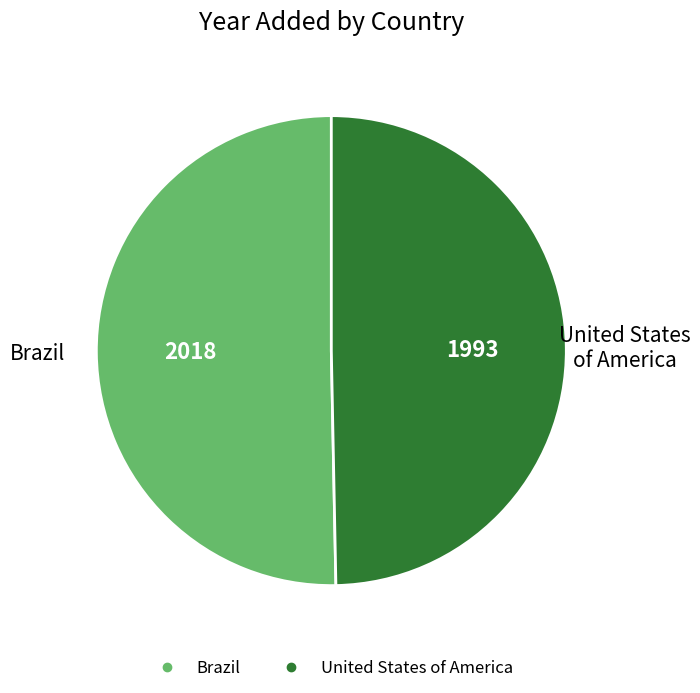

Approximately how many times larger is the value at United States of America compared to Brazil?

1.0